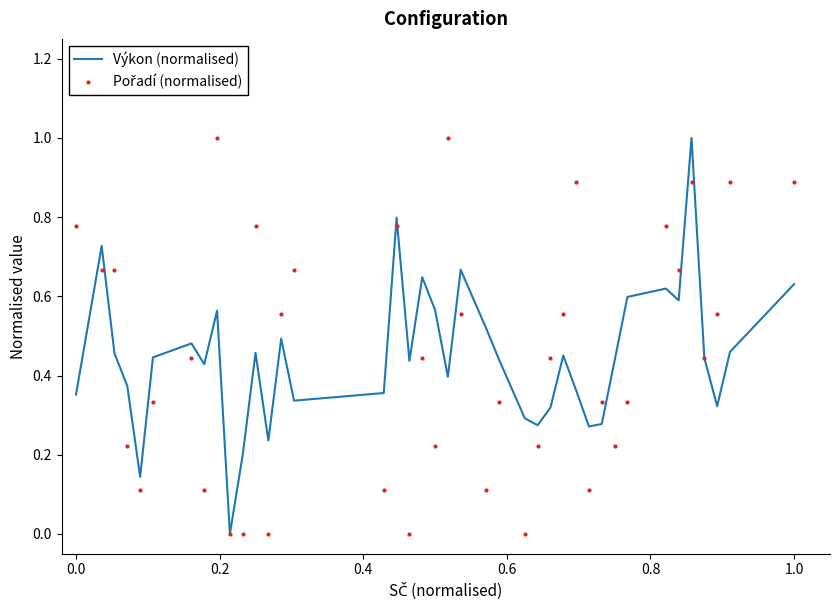

What is the maximum value for Výkon (normalised)?

1.0